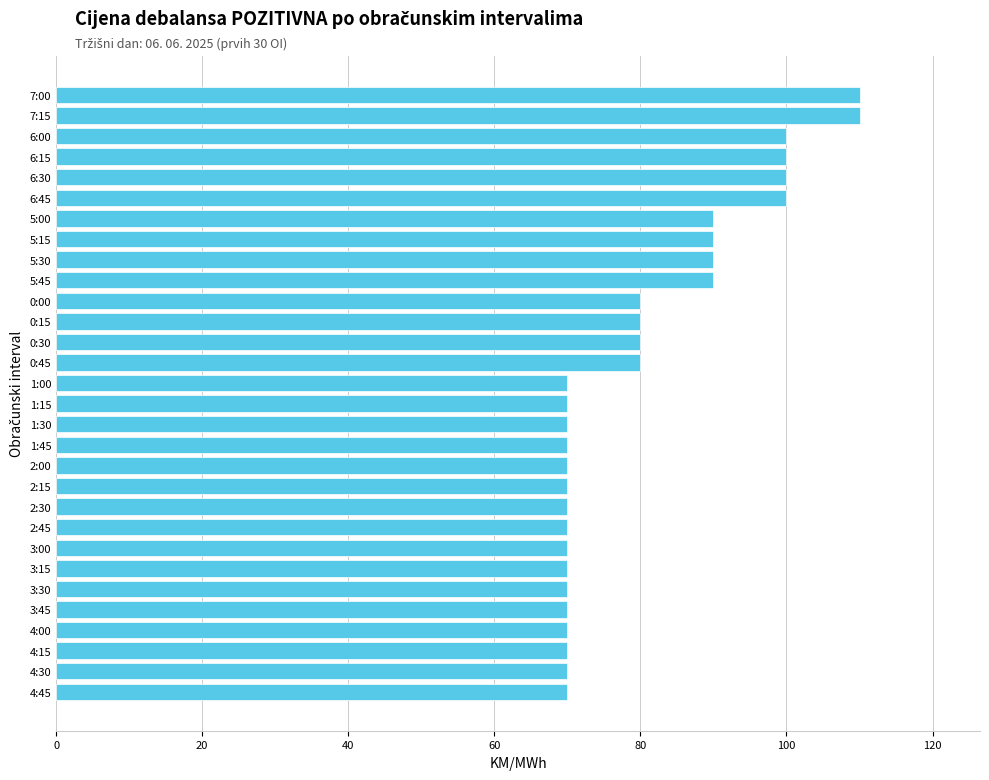

Count the values in the range 70 to 90.

24